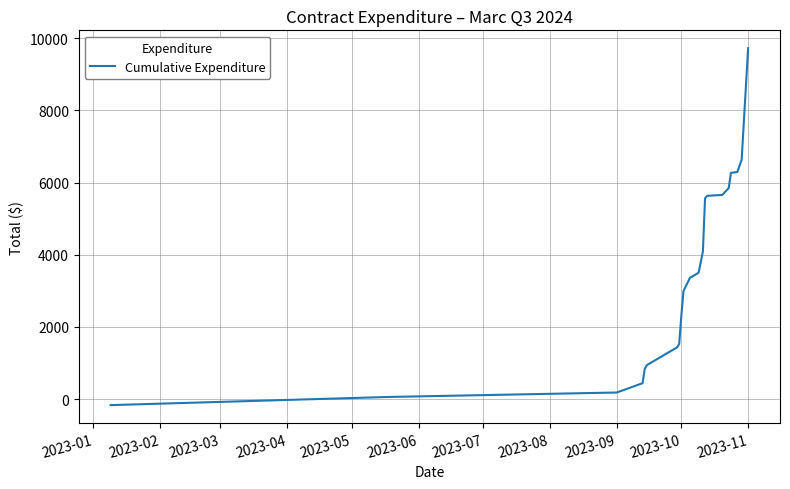

What is the difference between the maximum and minimum values?

9888.5